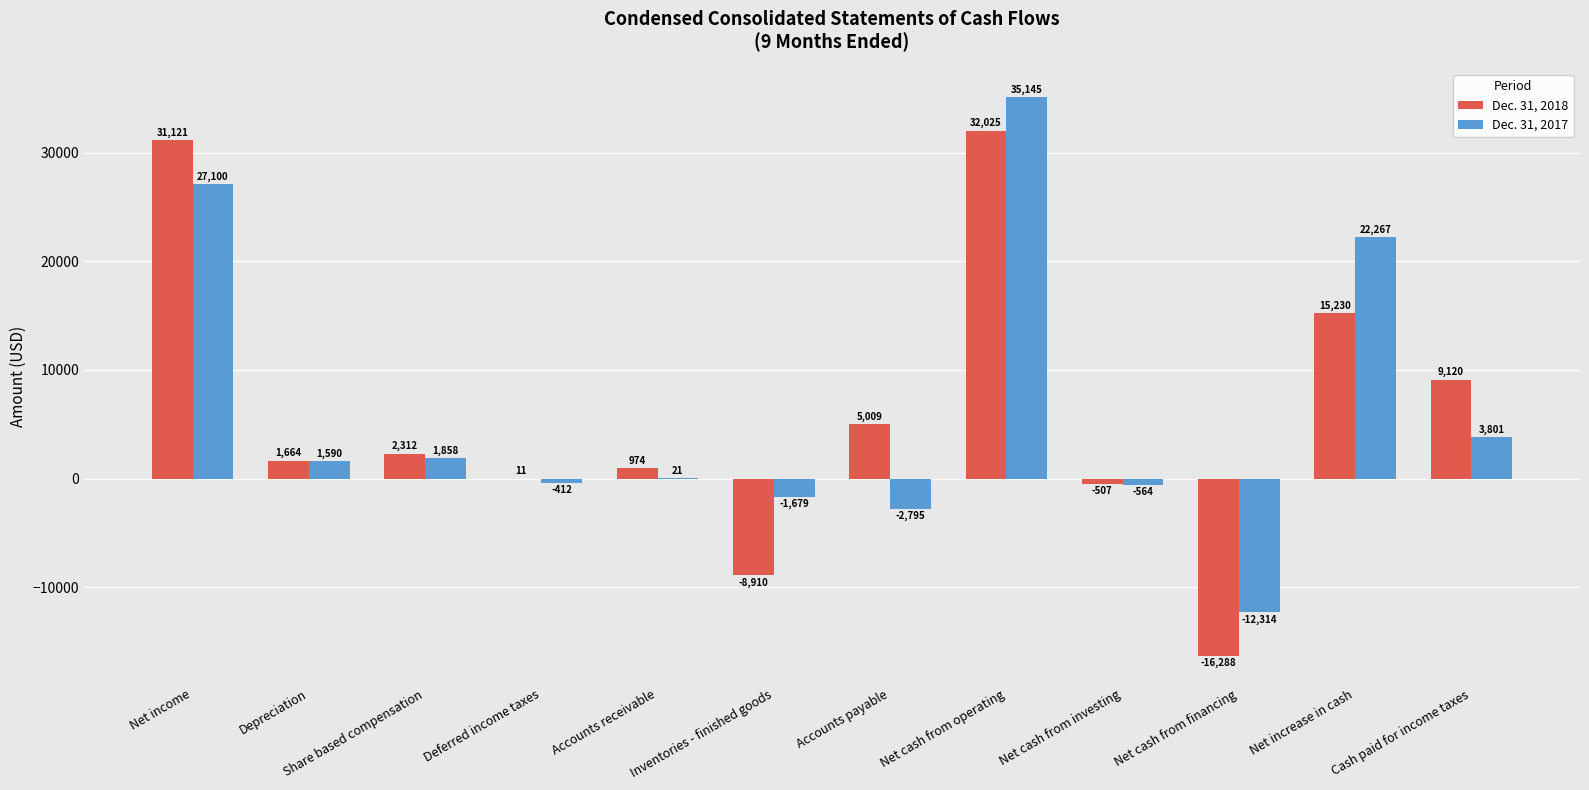

True or false: Dec. 31, 2018 has a value of 15230 at Net increase in cash.

True